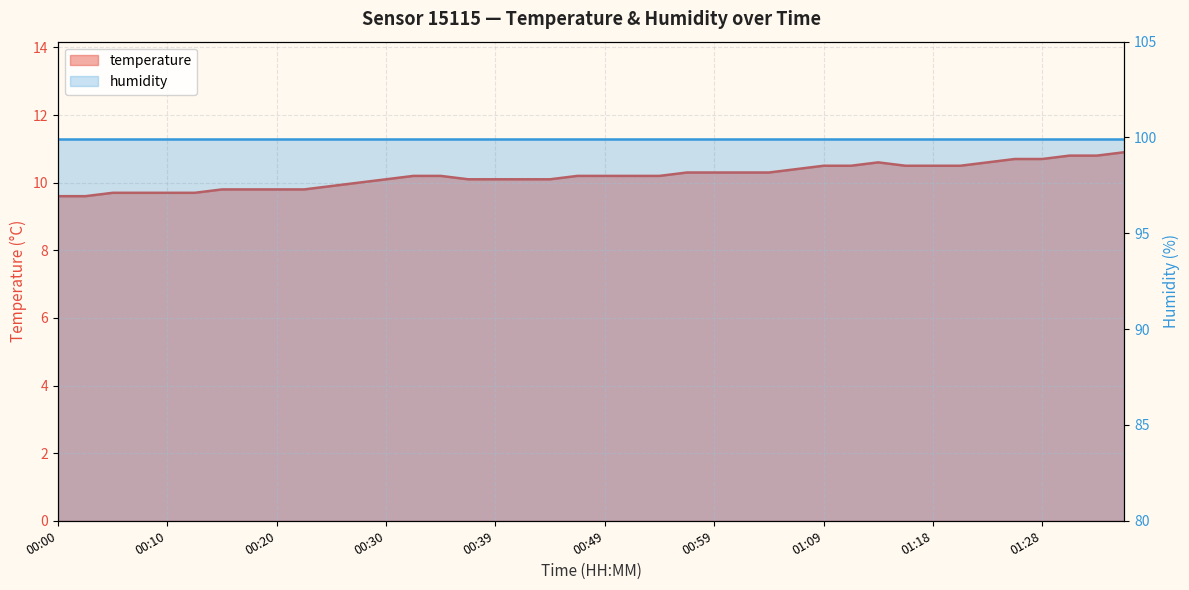

Where is the data nearest to the value 10?

00:27